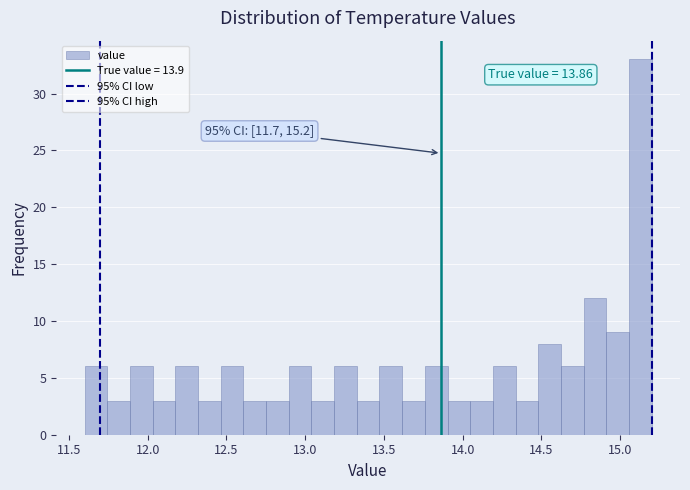

Read against the x-axis, roughly where is the centre of the tallest bar?

15.15